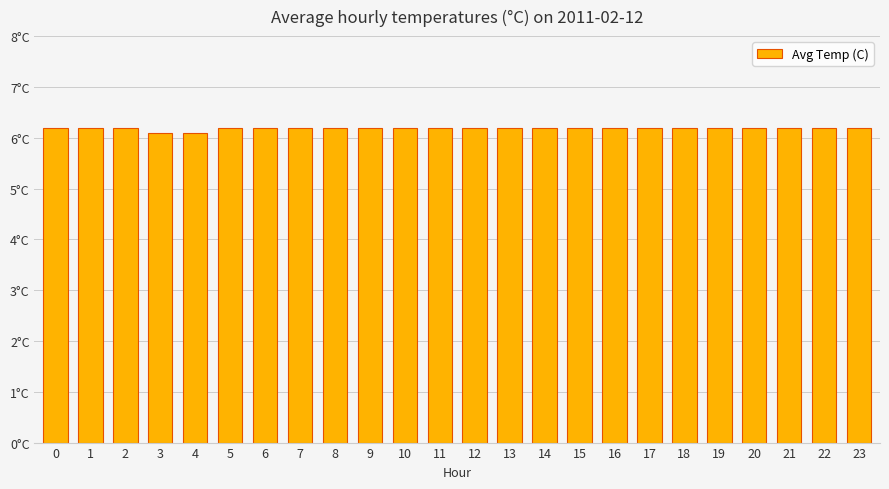

Are the bars horizontal?

No